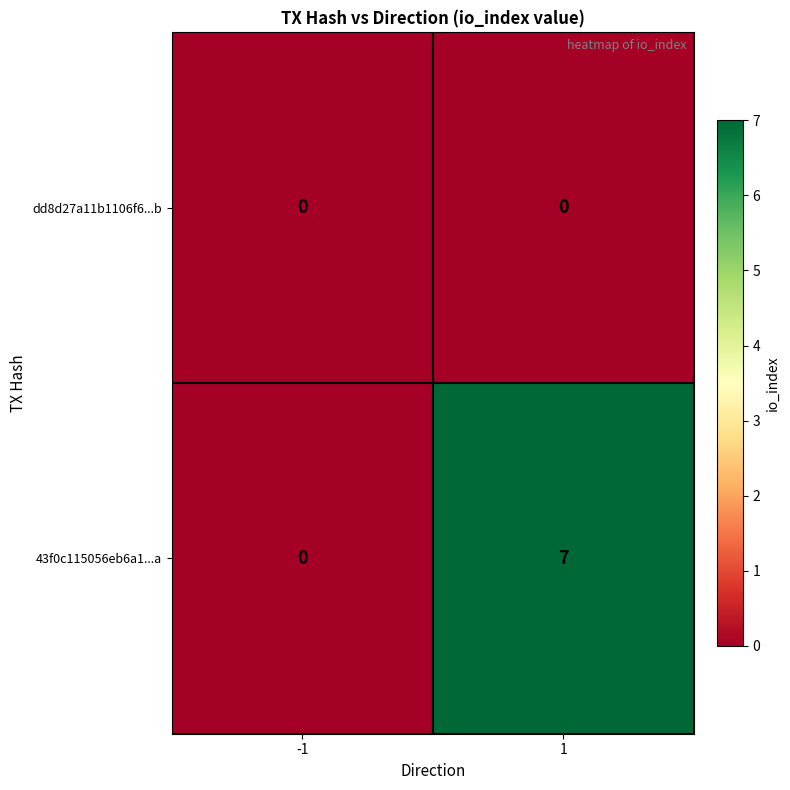

Which series has the largest total across all categories?

43f0c115056eb6a1...a